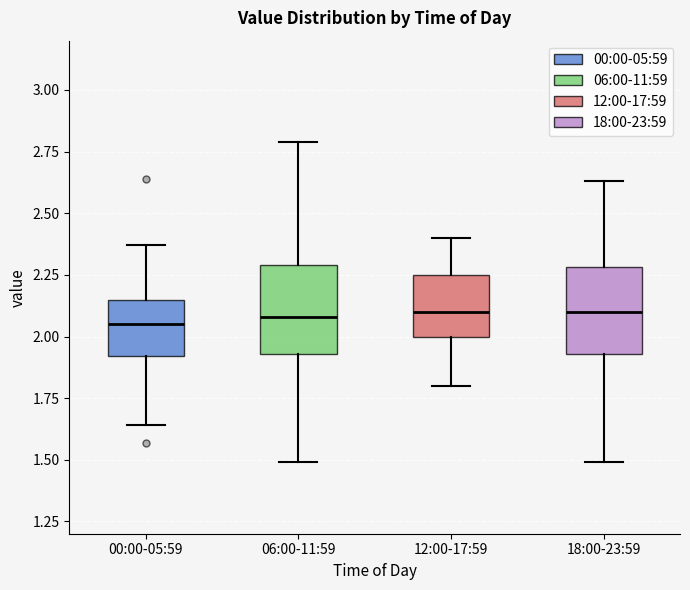

Reading left to right, transcribe this box plot: for each box, give where its median line is, the range the box spans, and where its two whiskers end, as read against the y-axis. The values are not printed on the chart, so give them approximately, as read against the axis.

00:00-05:59: median 2.05, box 1.90 to 2.15, whiskers 1.65 to 2.35
06:00-11:59: median 2.10, box 1.95 to 2.30, whiskers 1.50 to 2.80
12:00-17:59: median 2.10, box 2.00 to 2.25, whiskers 1.80 to 2.40
18:00-23:59: median 2.10, box 1.95 to 2.30, whiskers 1.50 to 2.65